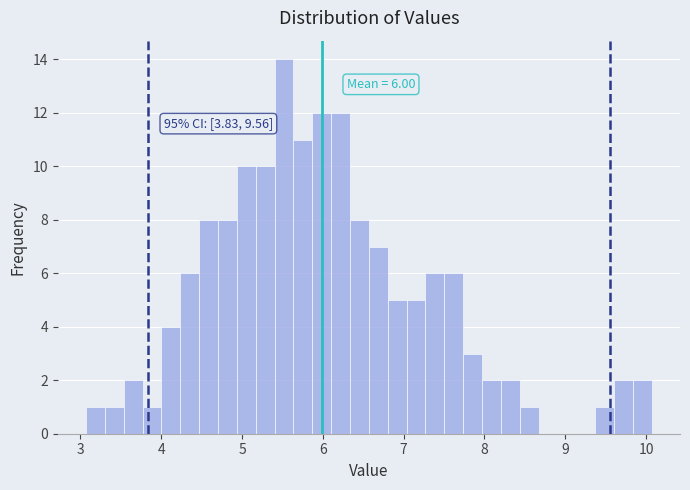

Around what value on the x-axis is the tallest bar? Give the approximate position of its centre, as read against the axis.

5.5